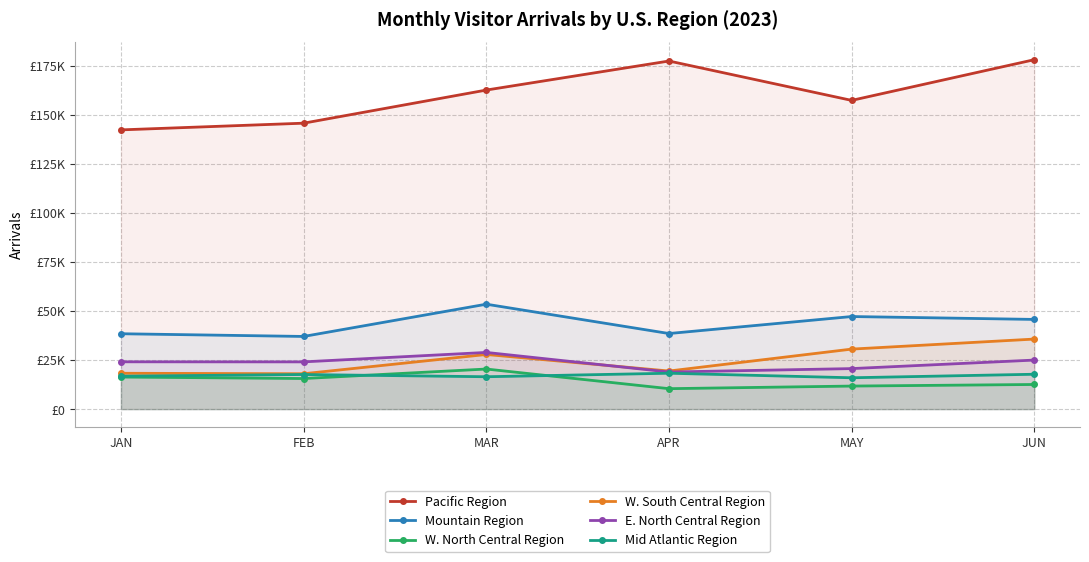

Does the chart have visible grid lines?

Yes